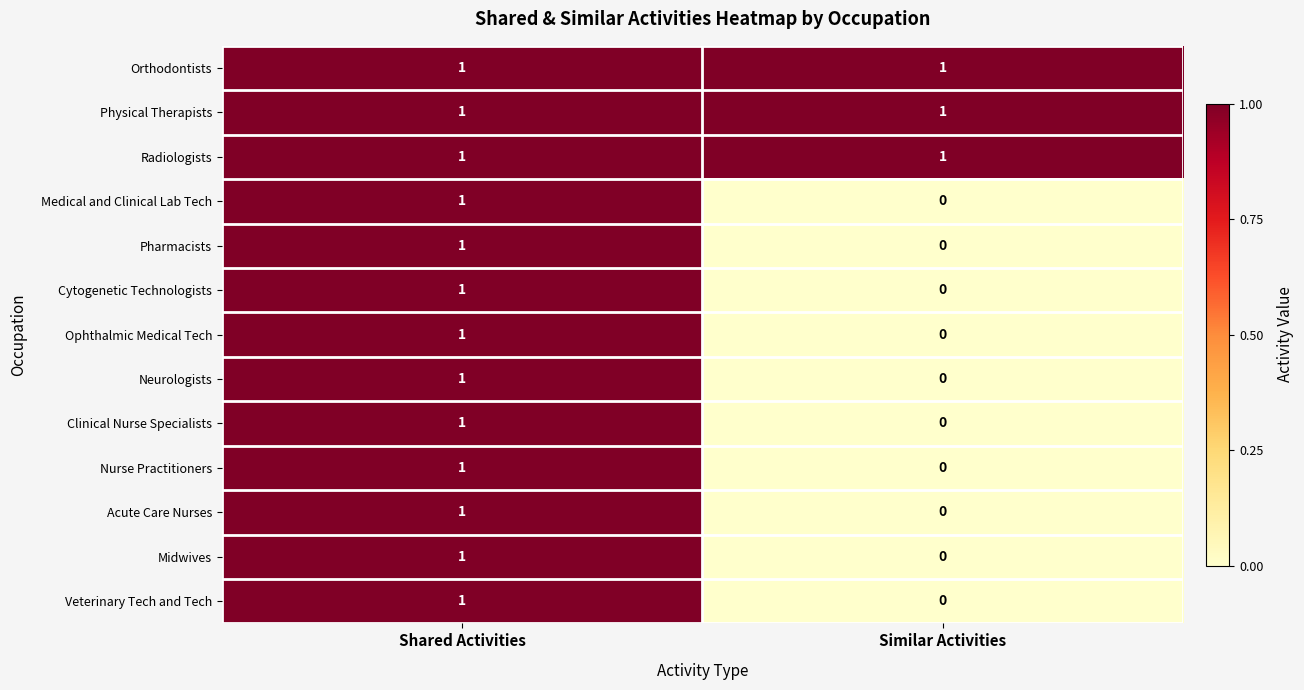

Reading left to right, transcribe all the data shown in this chart.

Orthodontists: 1	1
Physical Therapists: 1	1
Radiologists: 1	1
Medical and Clinical Lab Tech: 1	0
Pharmacists: 1	0
Cytogenetic Technologists: 1	0
Ophthalmic Medical Tech: 1	0
Neurologists: 1	0
Clinical Nurse Specialists: 1	0
Nurse Practitioners: 1	0
Acute Care Nurses: 1	0
Midwives: 1	0
Veterinary Tech and Tech: 1	0